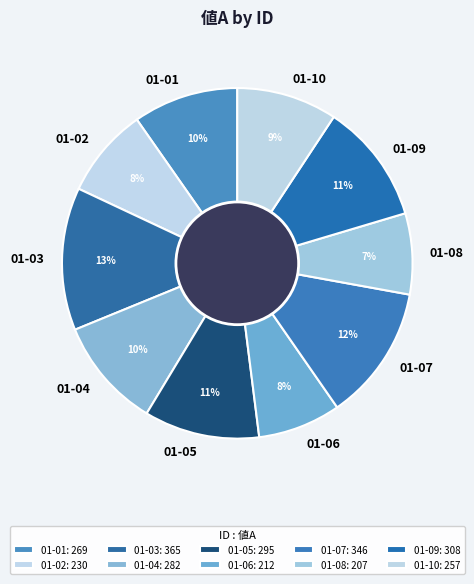

How many slices are in this pie chart?

10